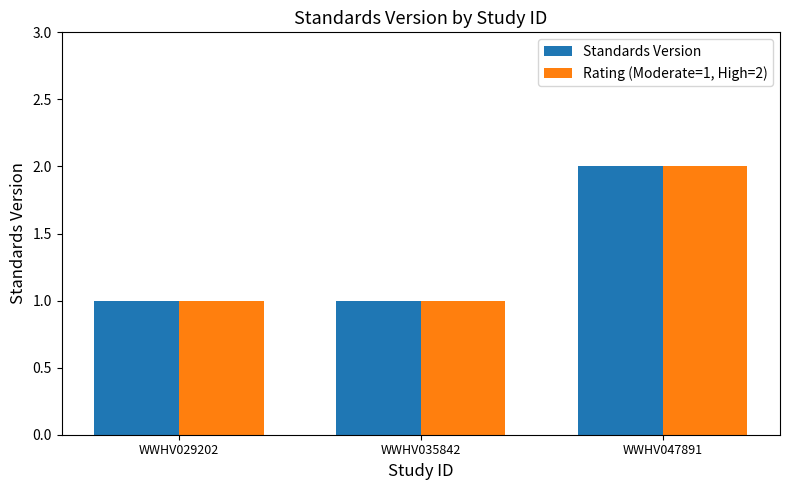

Reading left to right, list all the values displayed in this chart.

Standards Version: WWHV029202=1	WWHV035842=1	WWHV047891=2
Rating (Moderate=1, High=2): WWHV029202=1	WWHV035842=1	WWHV047891=2